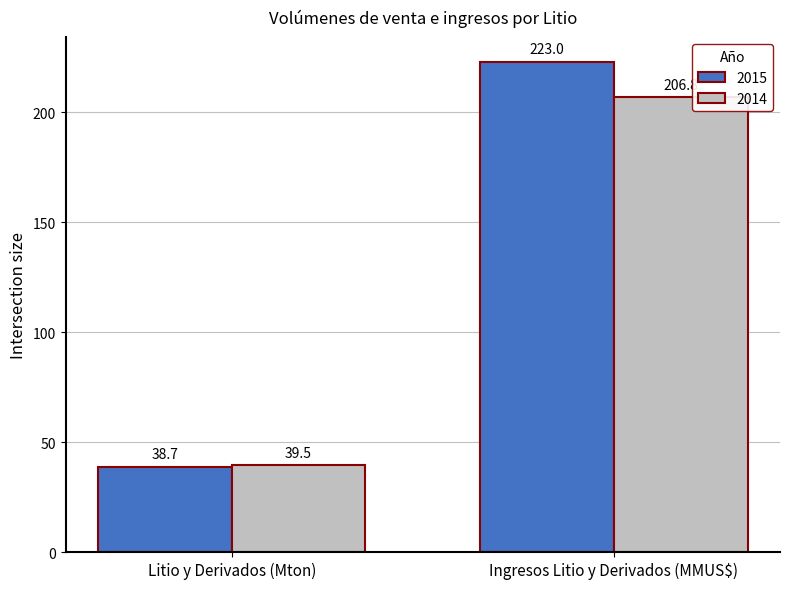

Which label corresponds to the largest value in the chart?

Ingresos Litio y Derivados (MMUS$)